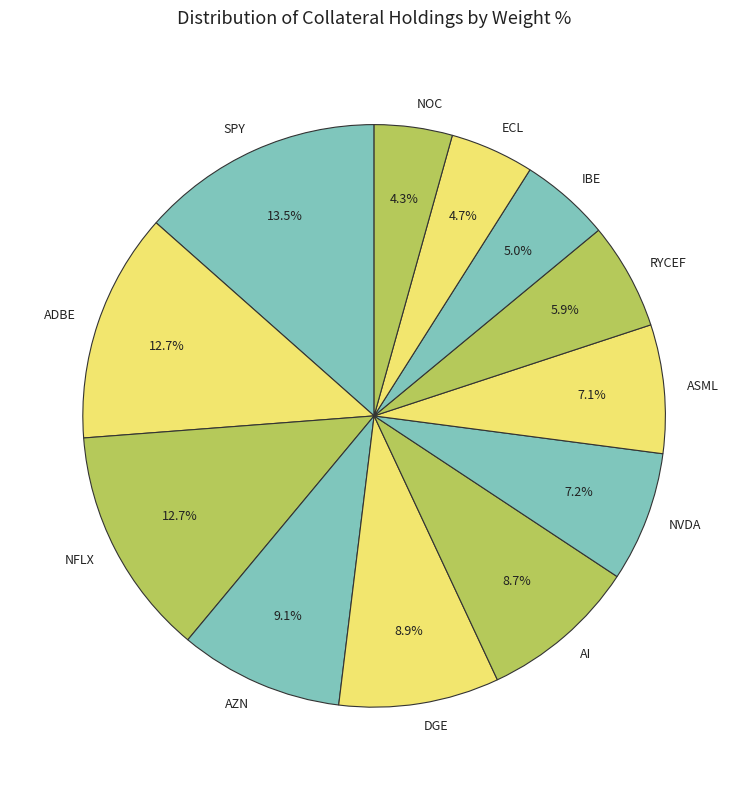

Does SPY account for over 50% of the chart?

No